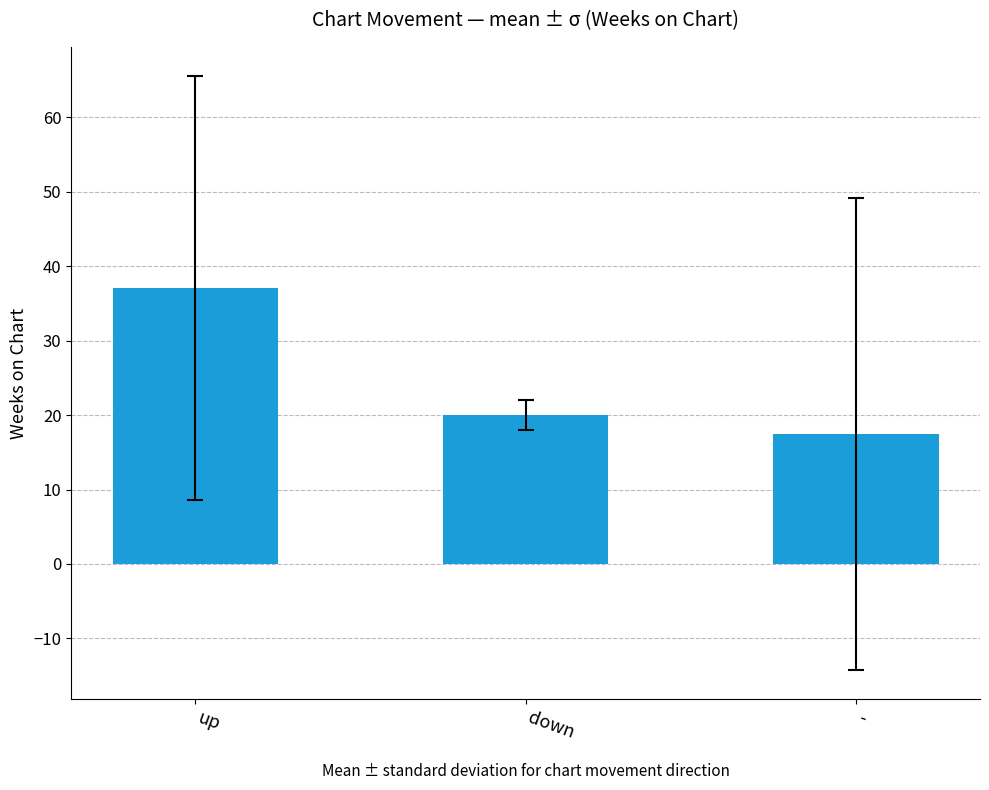

At which label is the value closest to 27?

down